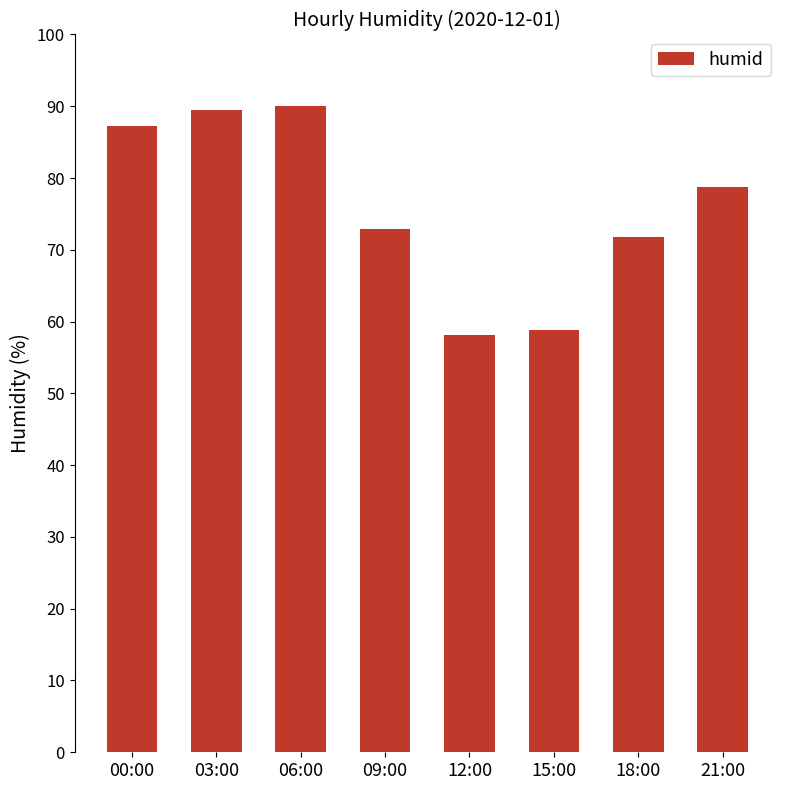

Reading left to right, extract all data points from this chart.

00:00=87.3	03:00=89.5	06:00=90.1	09:00=72.9	12:00=58.2	15:00=58.9	18:00=71.8	21:00=78.7